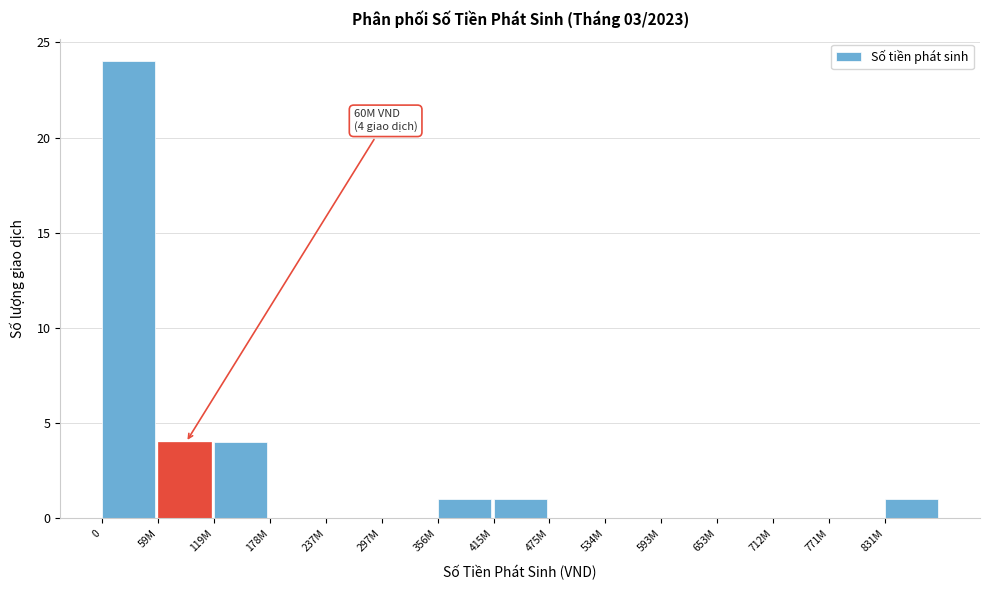

Reading left to right, what are all the values shown in this chart?

0=24	59M=4	119M=4	178M=0	237M=0	297M=0	356M=1	415M=1	475M=0	534M=0	593M=0	653M=0	712M=0	771M=0	831M=1